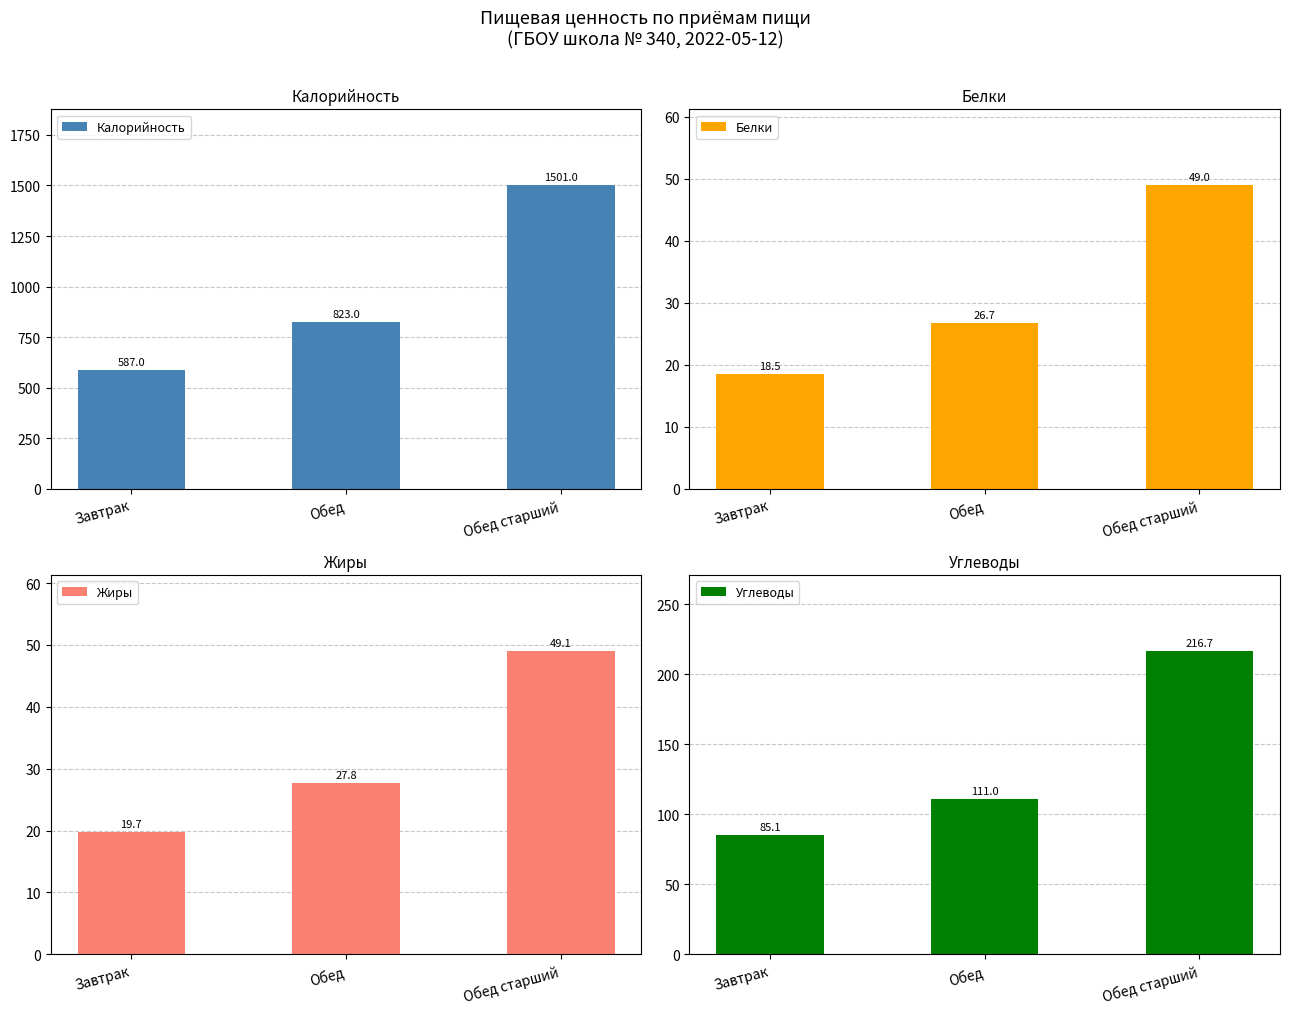

The Углеводы series shows 193.7 at Обед. True or false?

False